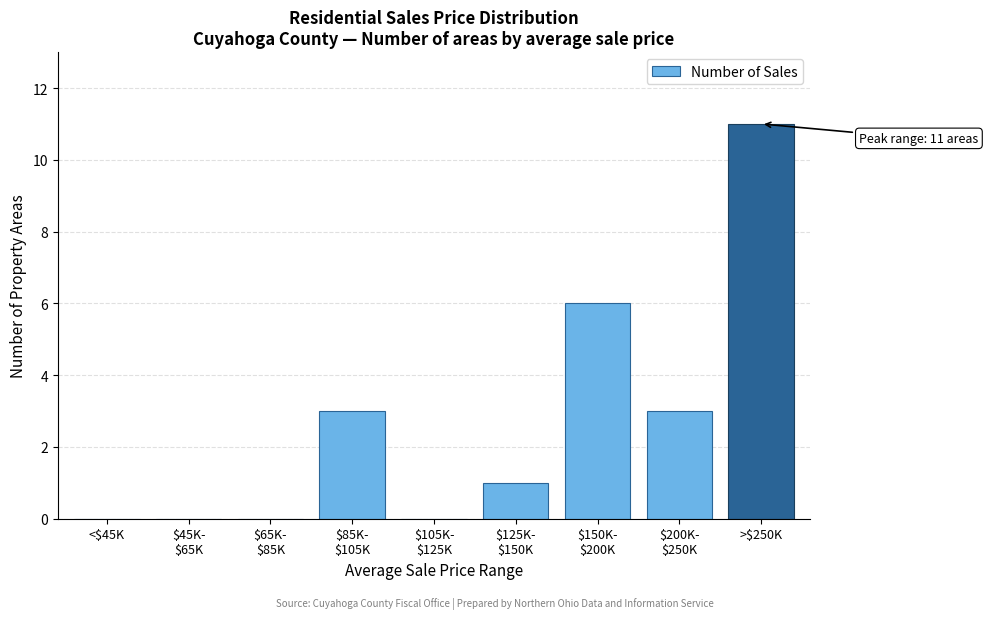

What is the sum of all values?

24